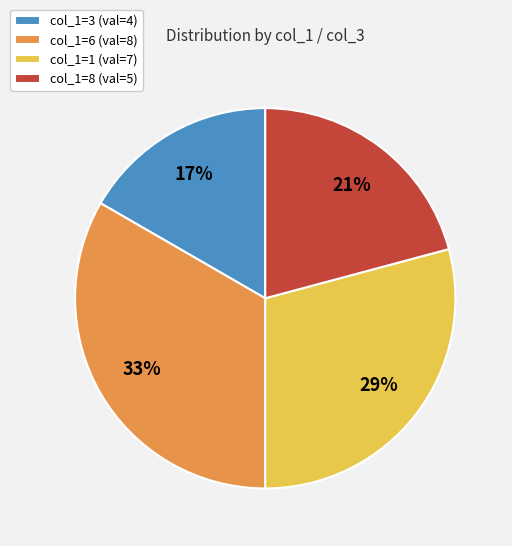

To the nearest percent, what portion does col_1=6 (val=8) represent?

33%